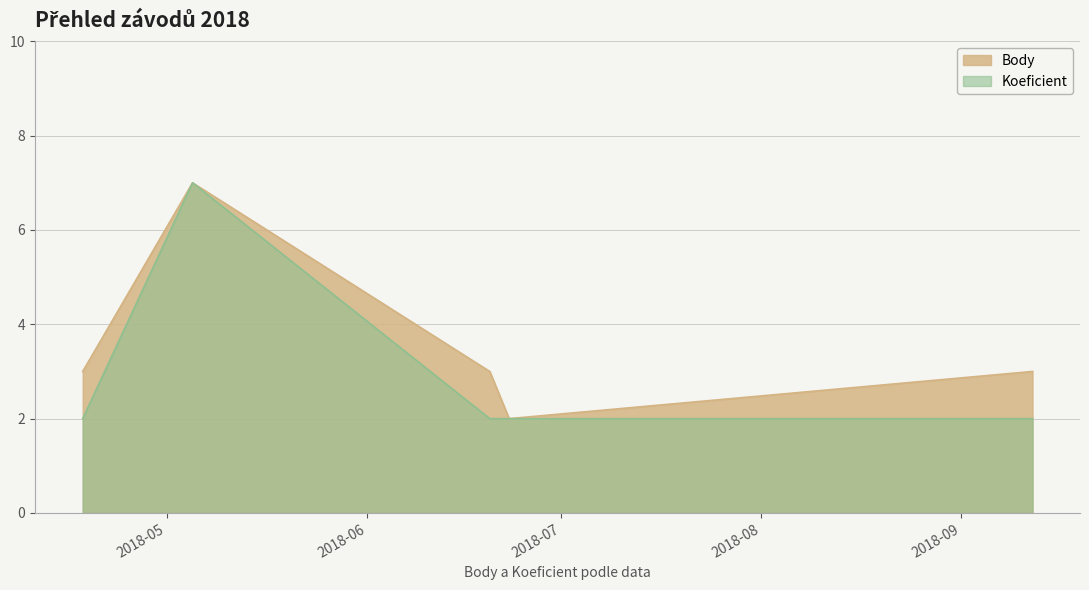

Which has a higher value, 2018-04-18 or 2018-09-12?

2018-04-18